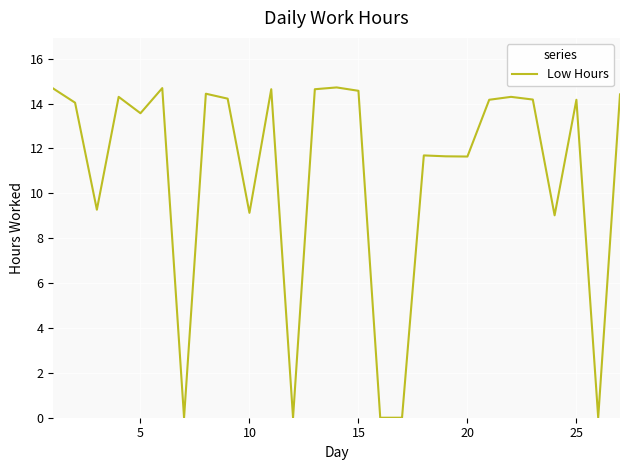

Does the chart have visible grid lines?

Yes